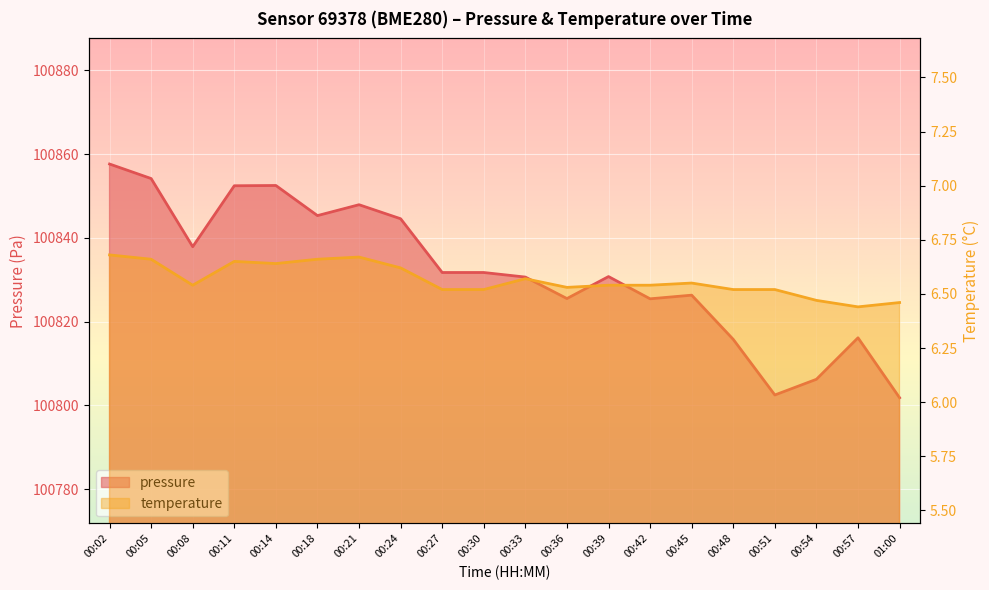

Where is the first local maximum for pressure?

00:14